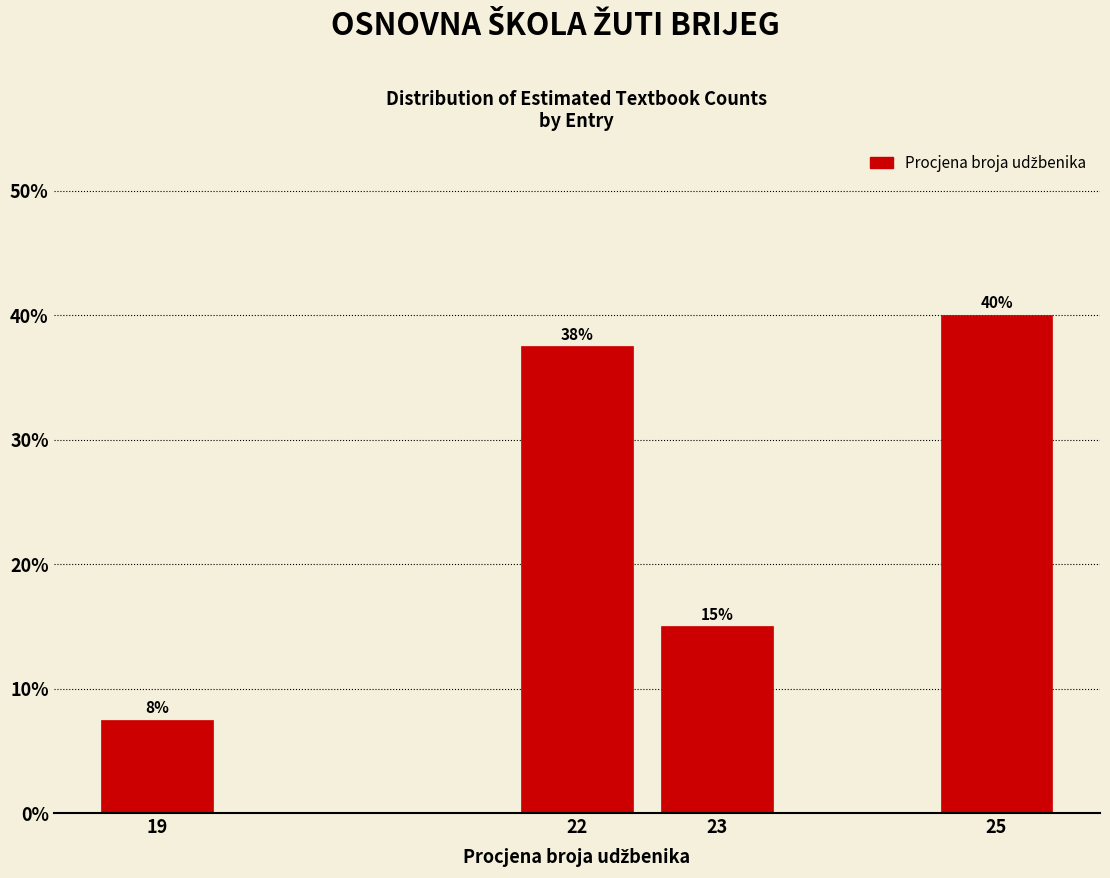

Are the bars horizontal?

No